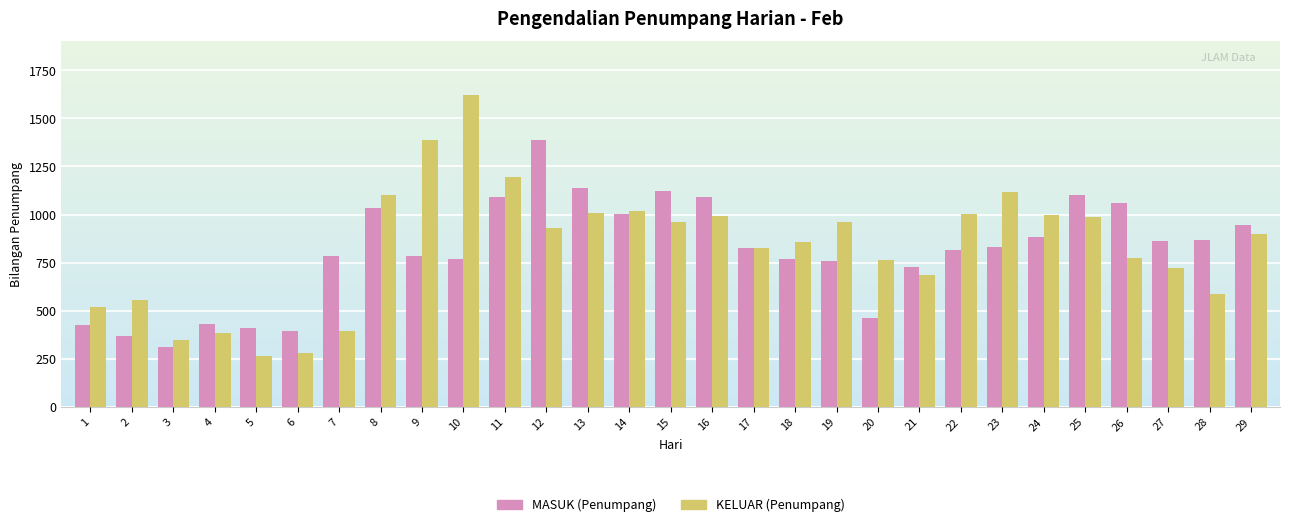

Which category has the highest value across all series?

10